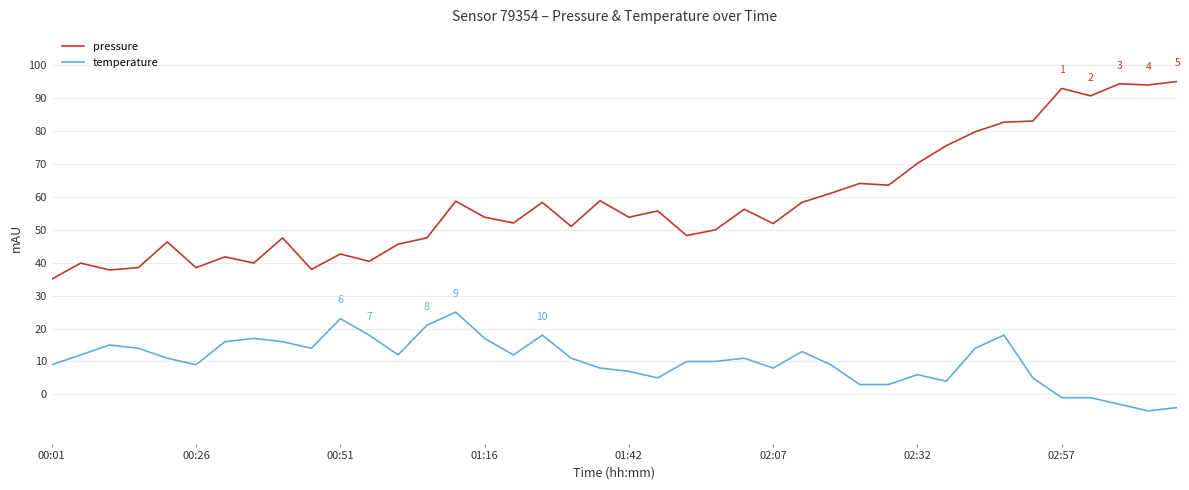

What is the minimum value shown in the chart?

-5.0